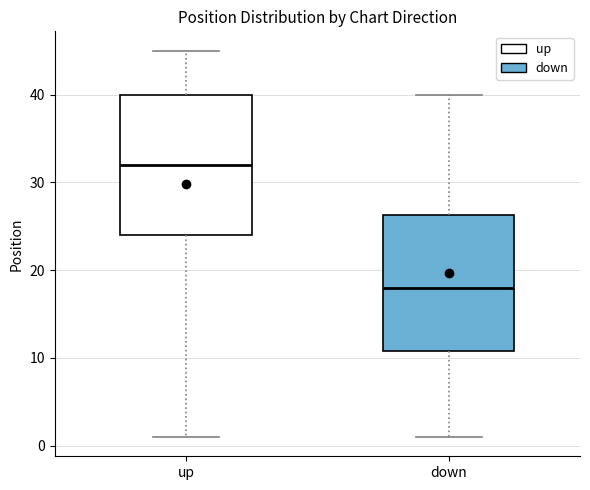

Reading left to right, transcribe this box plot: for each box, give where its median line is, the range the box spans, and where its two whiskers end, as read against the y-axis. The values are not printed on the chart, so give them approximately, as read against the axis.

up: median 32, box 24 to 40, whiskers 1 to 45
down: median 18, box 11 to 26, whiskers 1 to 40